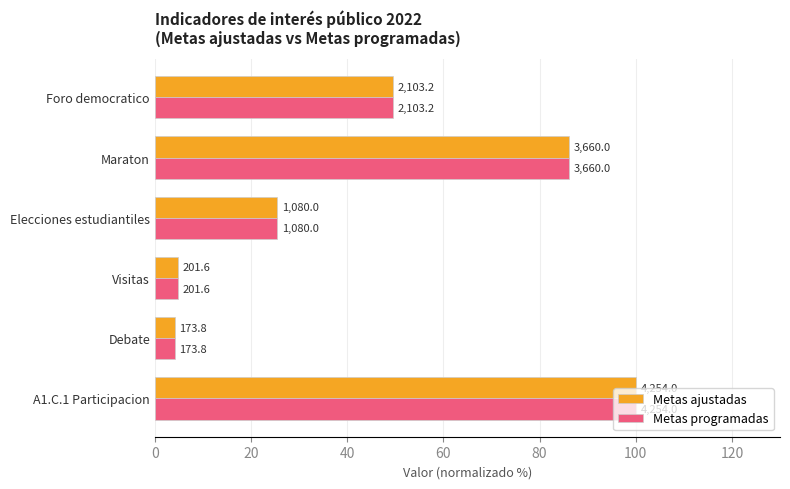

Which series has the largest range (max minus min)?

Metas ajustadas